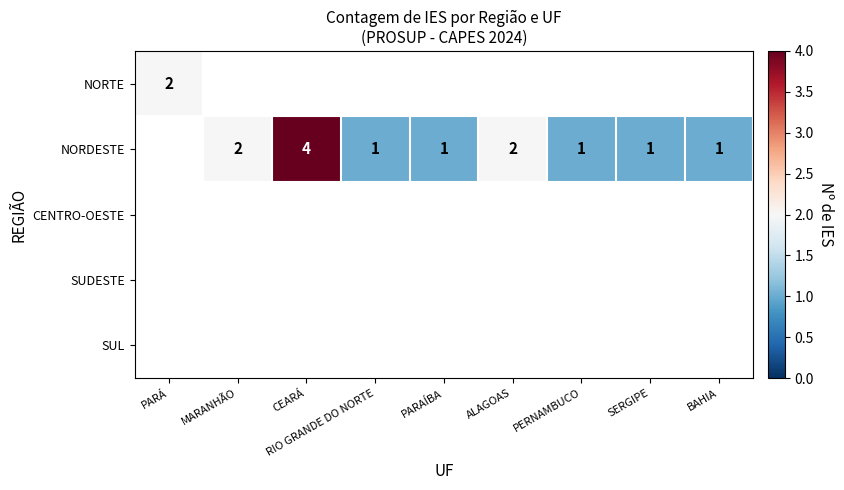

The NORDESTE series shows 2 at ALAGOAS. True or false?

True